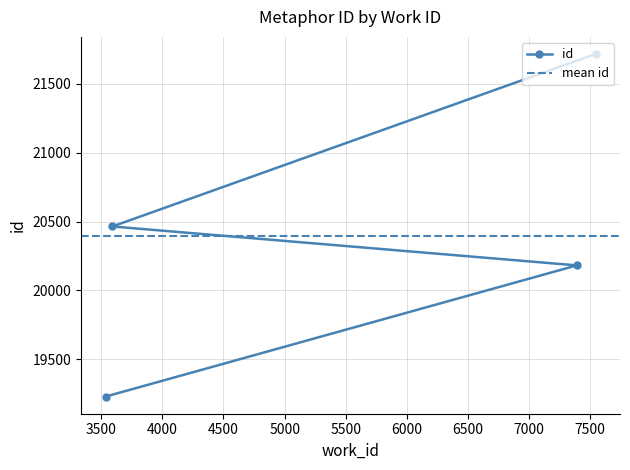

The value at 3535 is 33948. True or false?

False